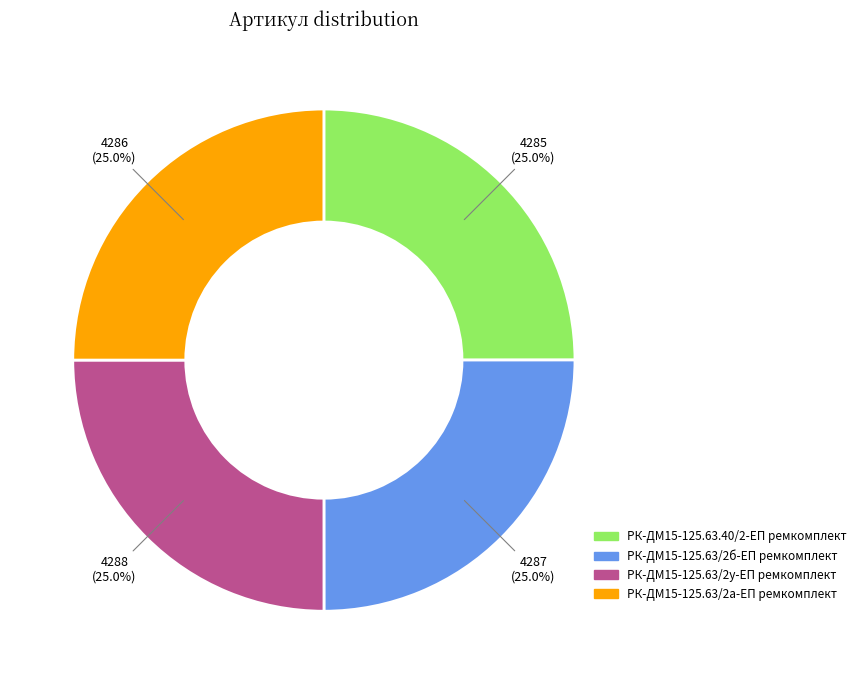

Does any single category account for the majority?

No